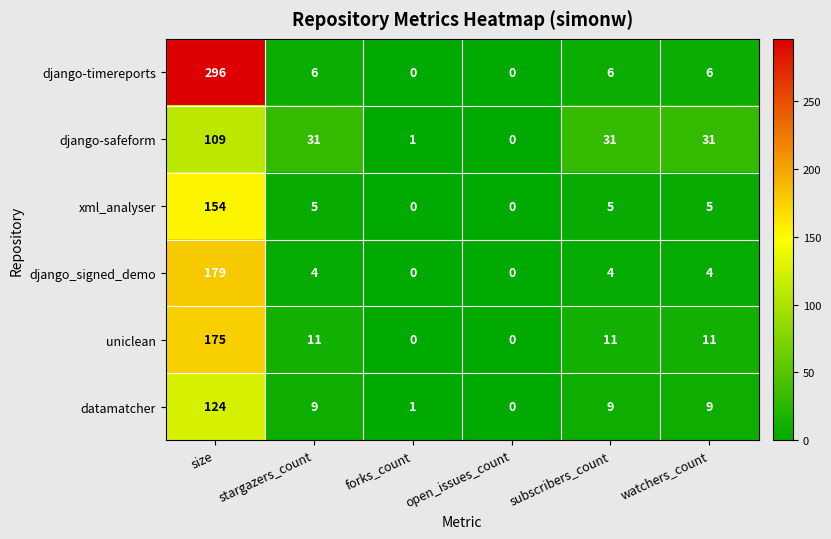

Is the value of datamatcher at size greater than the value of xml_analyser at open_issues_count?

Yes